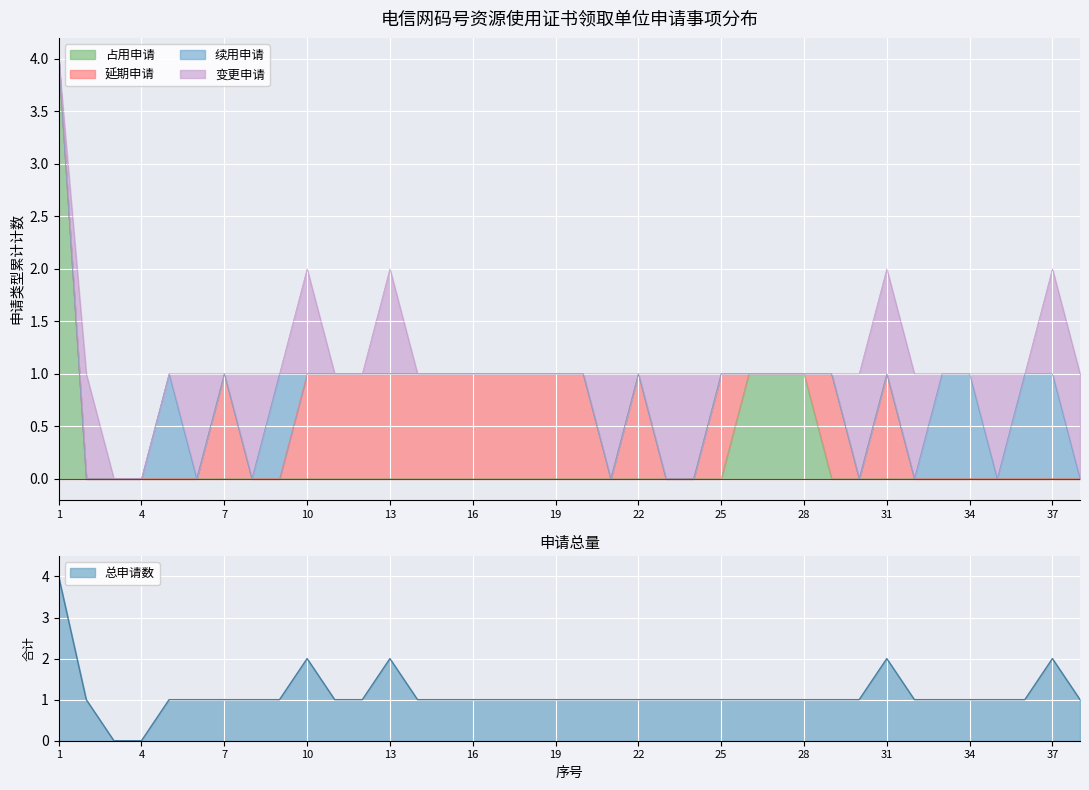

Does the chart display data point markers on the line(s)?

No